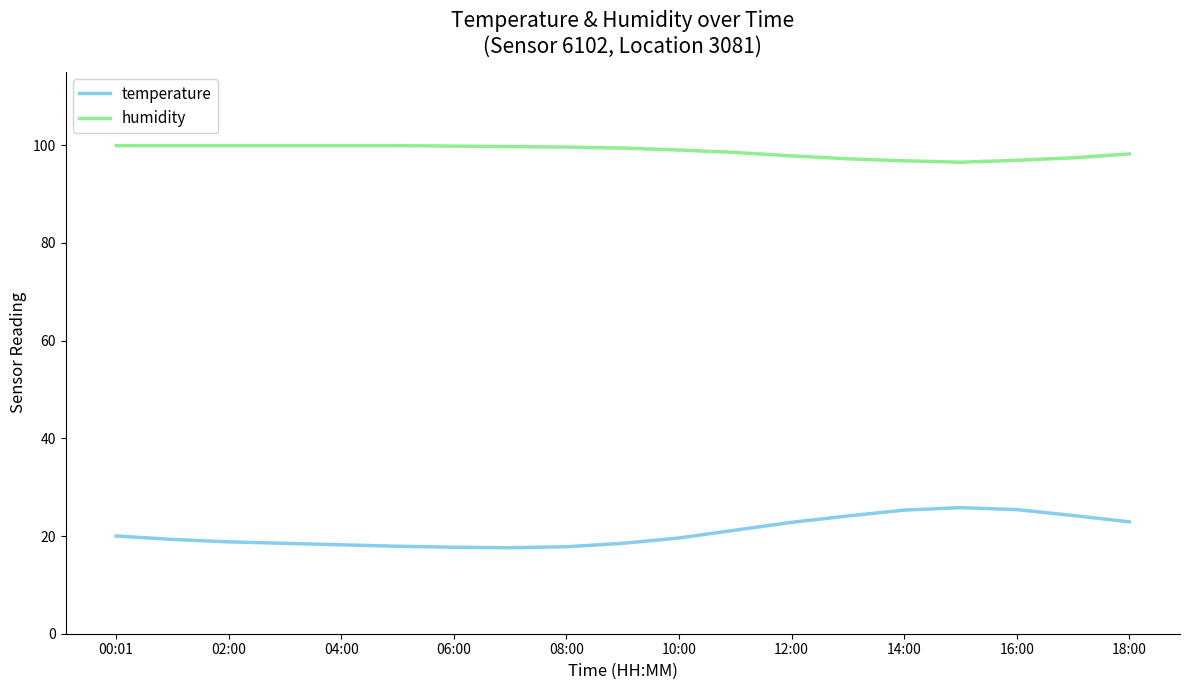

How many categories are shown in the chart?

19